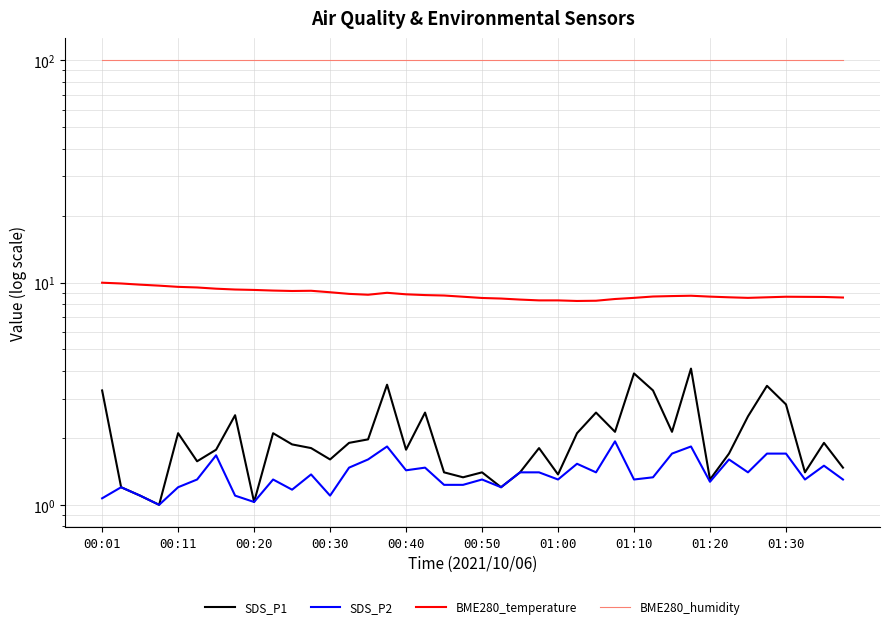

Which has a higher value, 18 or 35?

35